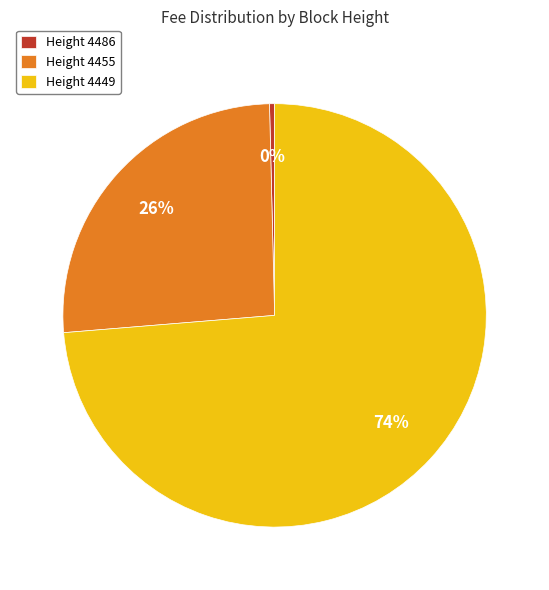

To the nearest percent, what portion does Height 4455 represent?

26%